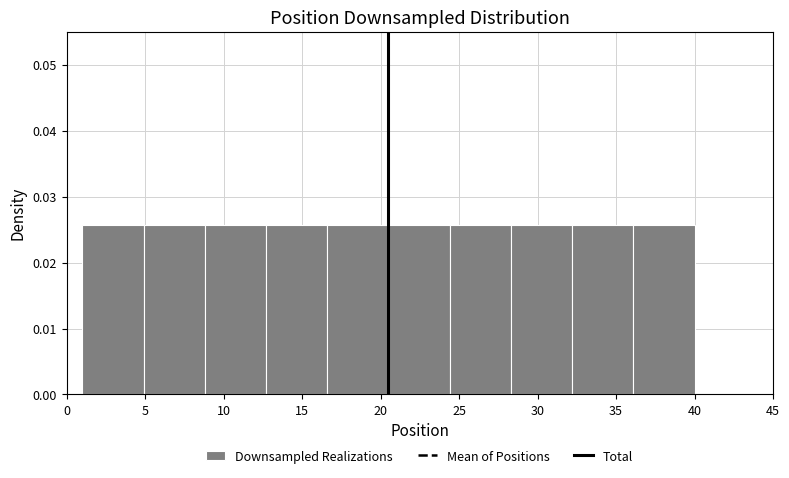

Reading left to right, list every bar in this chart as the range it spans on the x-axis followed by its height. Neither the bar edges nor the heights are printed on the chart, so give them approximately, as read against the axes.

1.0 to 4.9: 0.026
4.9 to 8.8: 0.026
8.8 to 12.7: 0.026
12.7 to 16.6: 0.026
16.6 to 20.5: 0.026
20.5 to 24.4: 0.026
24.4 to 28.3: 0.026
28.3 to 32.2: 0.026
32.2 to 36.1: 0.026
36.1 to 40.0: 0.026